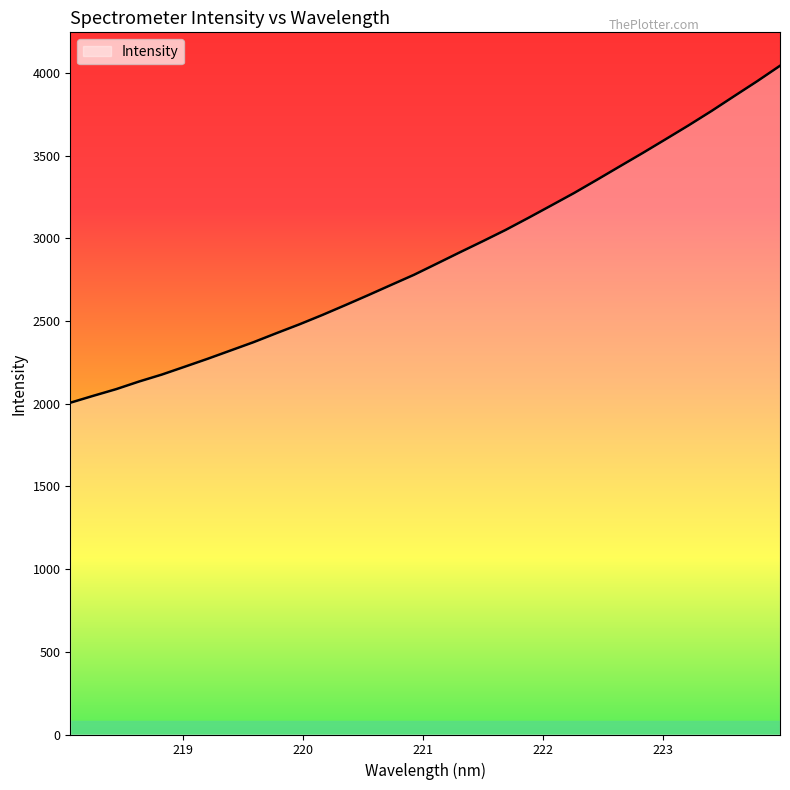

What is the difference between the maximum and minimum values?

2037.0